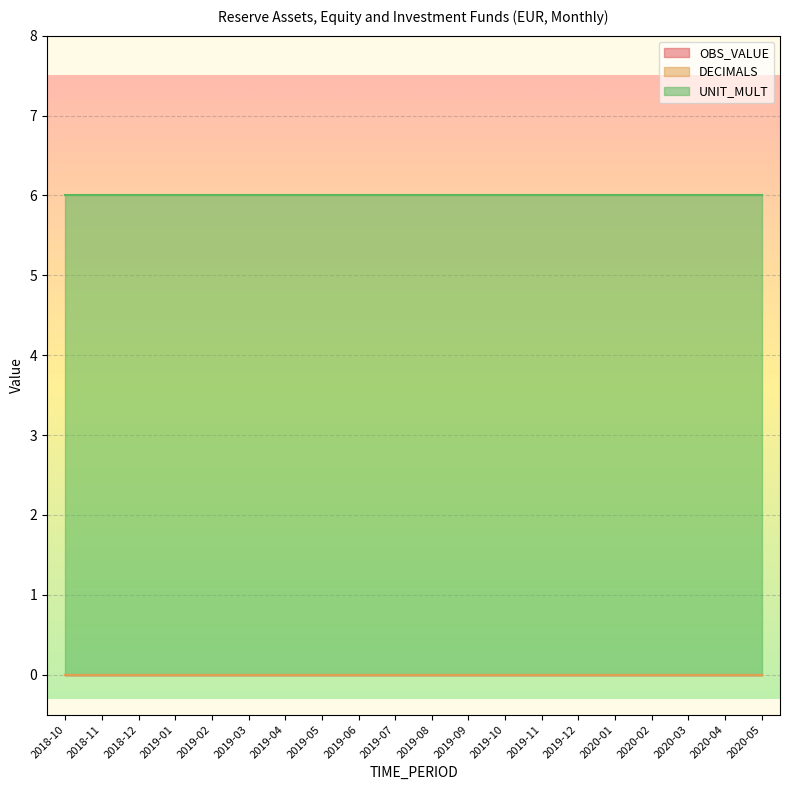

What is the average value of the UNIT_MULT series?

6